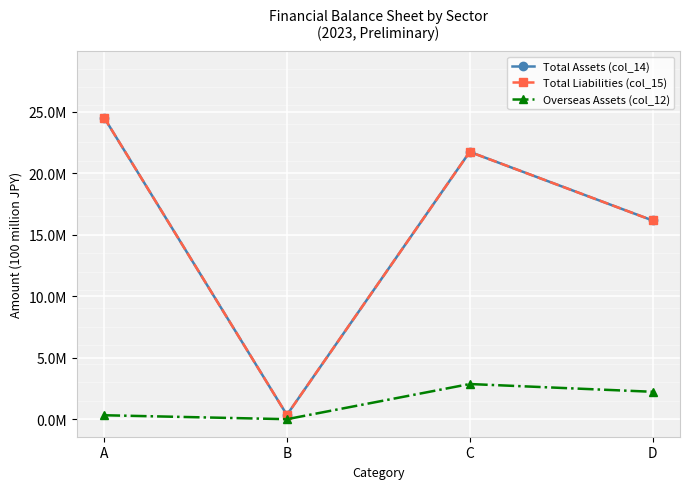

Is this an area chart (filled region under the line)?

No